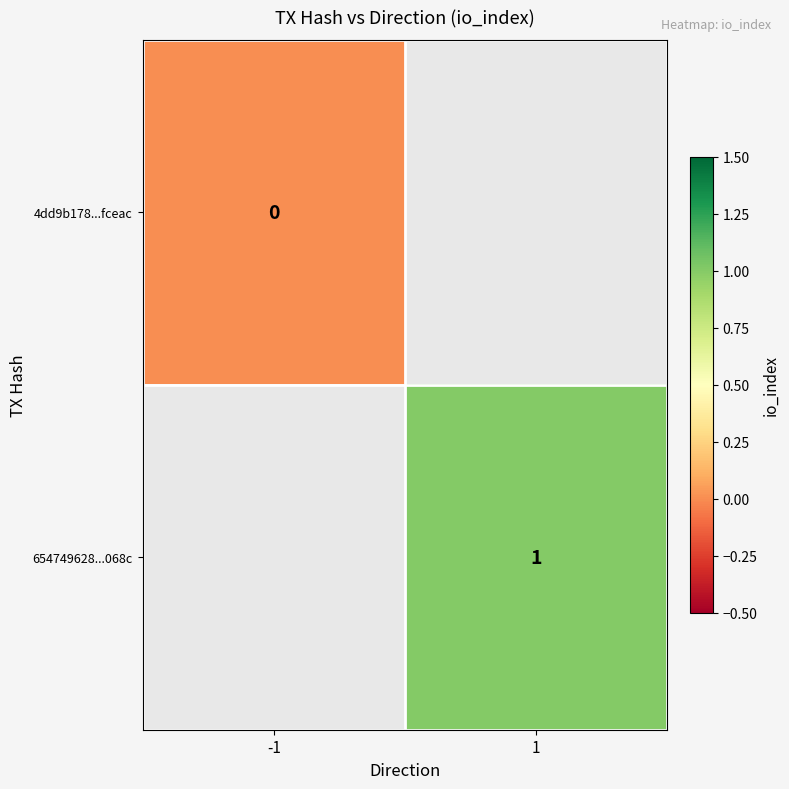

Is the value of 4dd9b178...fceac at -1 greater than the value of 654749628...068c at 1?

No